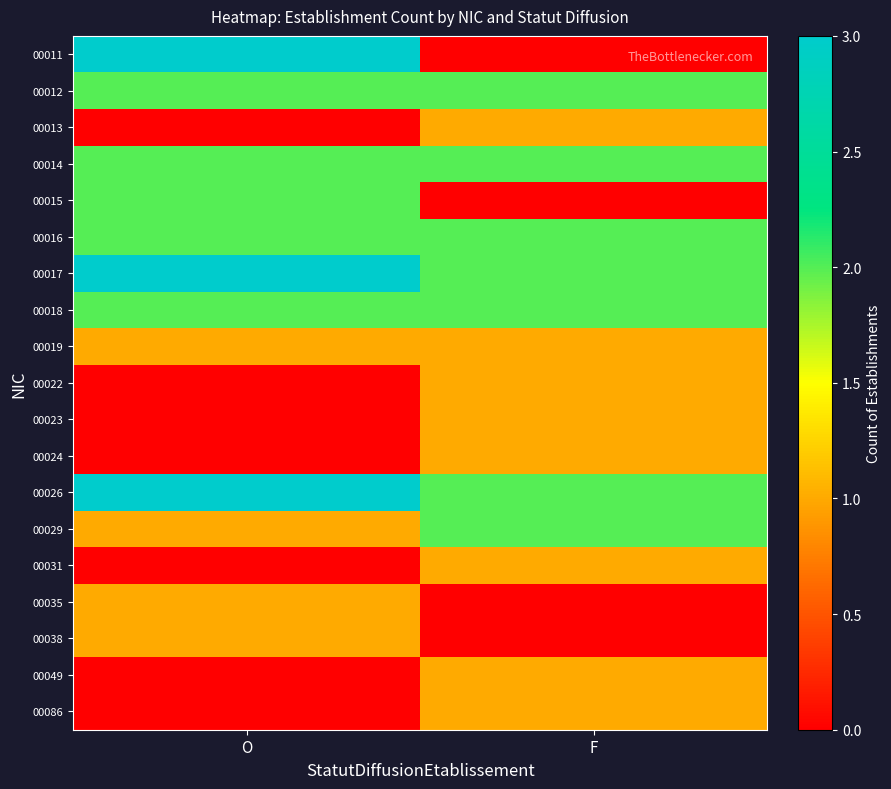

Reading left to right, extract all data points from this chart.

00011: O=3	F=0
00012: O=2	F=2
00013: O=0	F=1
00014: O=2	F=2
00015: O=2	F=0
00016: O=2	F=2
00017: O=3	F=2
00018: O=2	F=2
00019: O=1	F=1
00022: O=0	F=1
00023: O=0	F=1
00024: O=0	F=1
00026: O=3	F=2
00029: O=1	F=2
00031: O=0	F=1
00035: O=1	F=0
00038: O=1	F=0
00049: O=0	F=1
00086: O=0	F=1